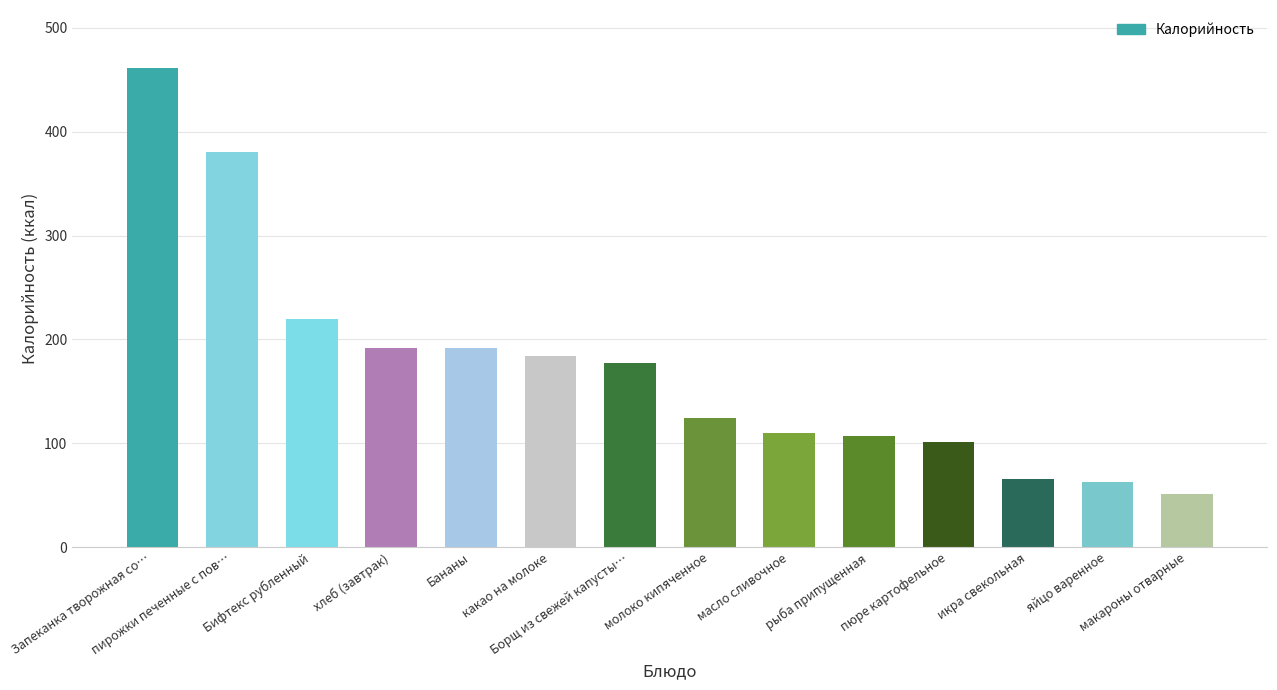

What is the sum of all values?

2429.8